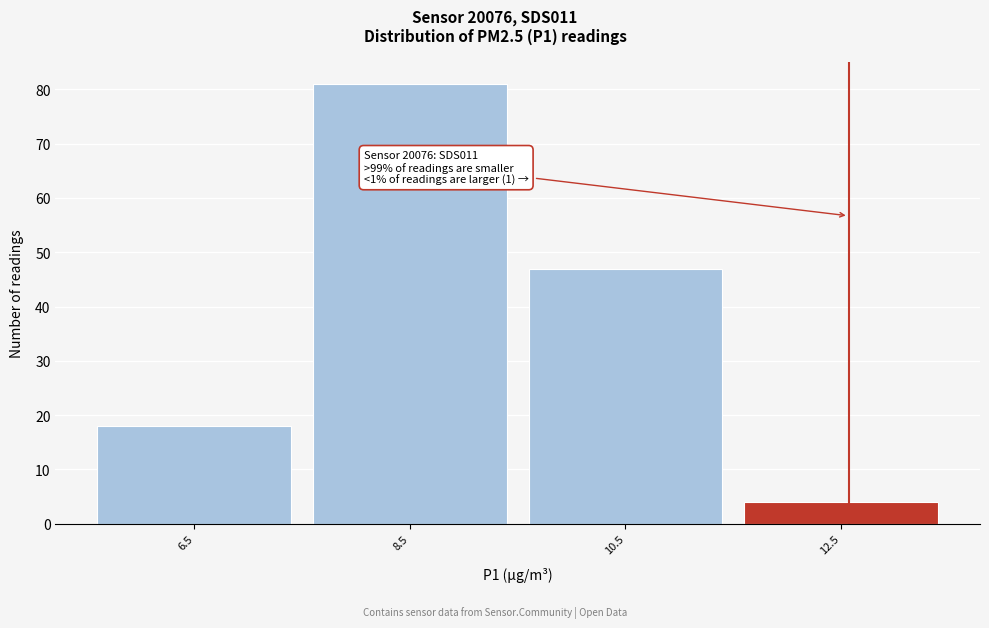

Over which range of the x-axis is the bar tallest?

7.5 to 9.5